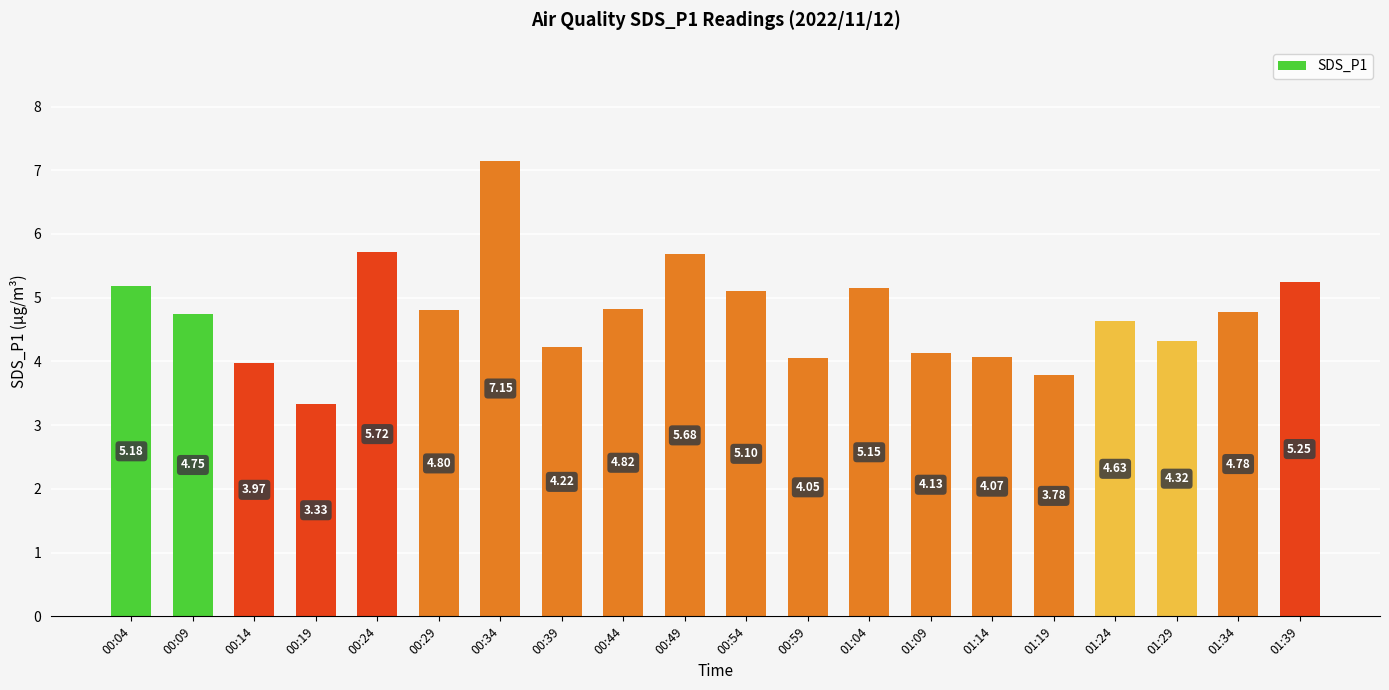

List the labels in order of value, largest first.

00:34, 00:24, 00:49, 01:39, 00:04, 01:04, 00:54, 00:44, 00:29, 01:34, 00:09, 01:24, 01:29, 00:39, 01:09, 01:14, 00:59, 00:14, 01:19, 00:19